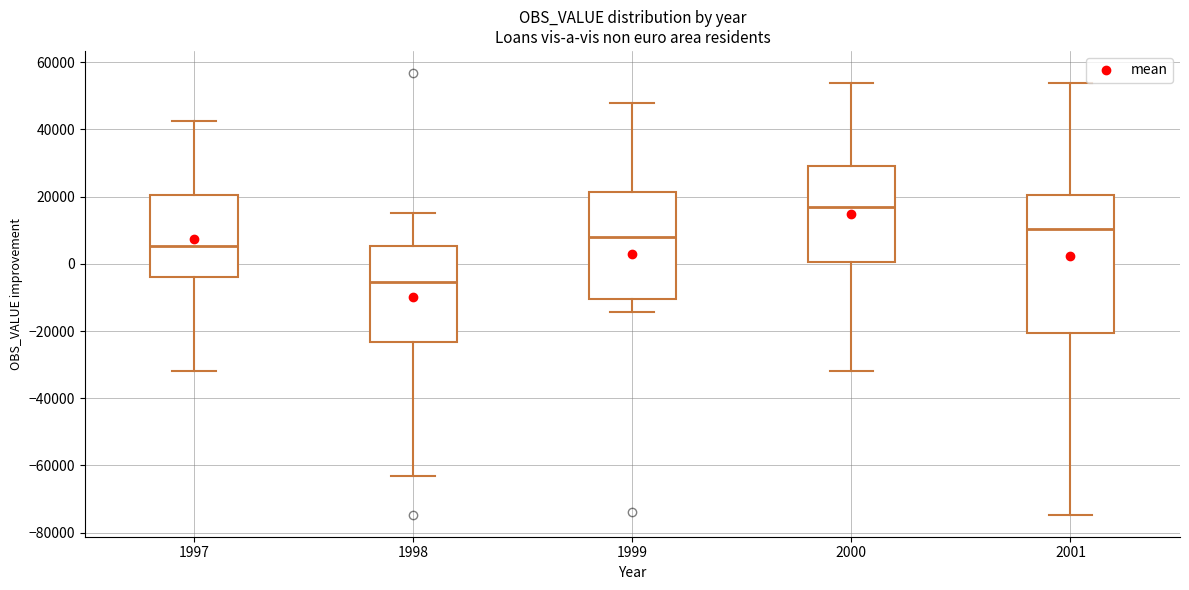

Reading left to right, transcribe this box plot: for each box, give where its median line is, the range the box spans, and where its two whiskers end, as read against the y-axis. The values are not printed on the chart, so give them approximately, as read against the axis.

1997: median 6000, box -4000 to 20000, whiskers -32000 to 42000
1998: median -6000, box -24000 to 6000, whiskers -64000 to 16000
1999: median 8000, box -10000 to 22000, whiskers -14000 to 48000
2000: median 18000, box 0 to 30000, whiskers -32000 to 54000
2001: median 10000, box -20000 to 20000, whiskers -74000 to 54000